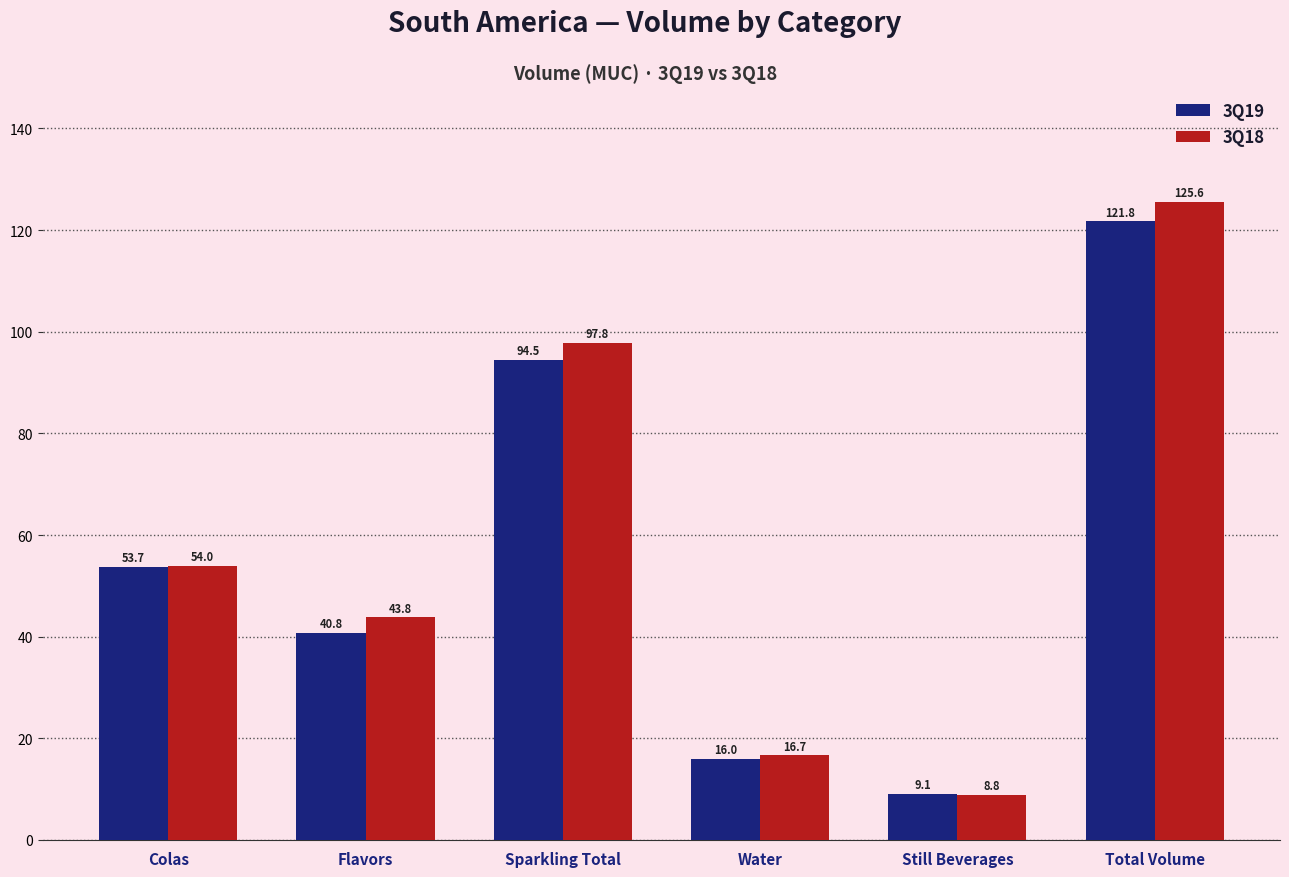

Which category has the lowest value in the 3Q19 series?

Still Beverages